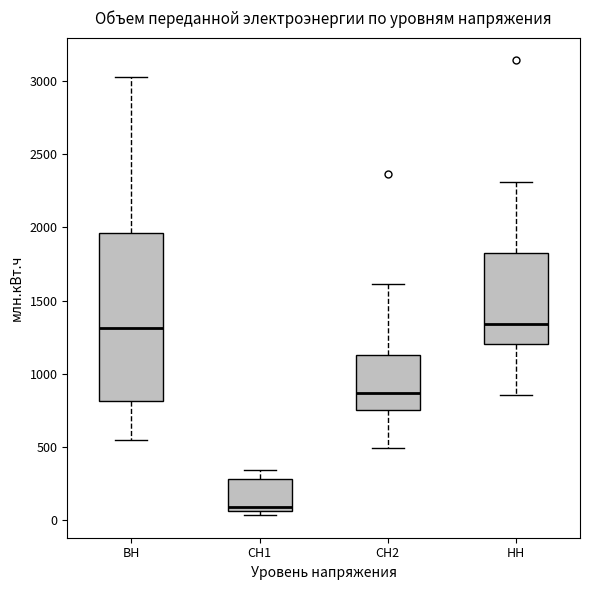

Where is the lower edge of the box for НН on the y-axis? The values are not printed on the chart, so give them approximately, as read against the axis.

1200